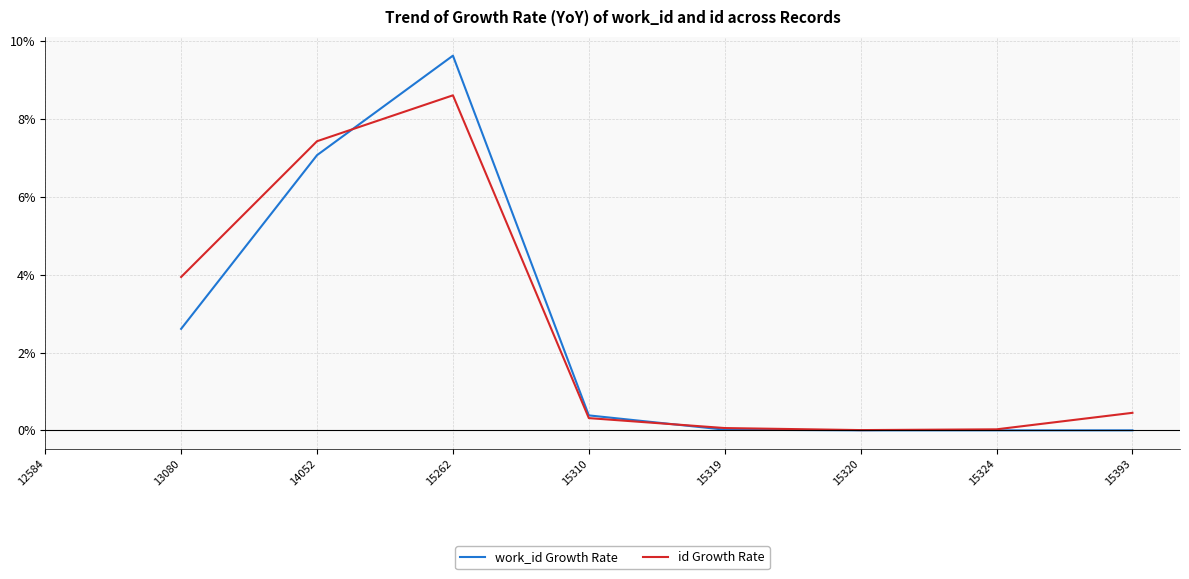

How many interior local peaks does the id Growth Rate series have?

1